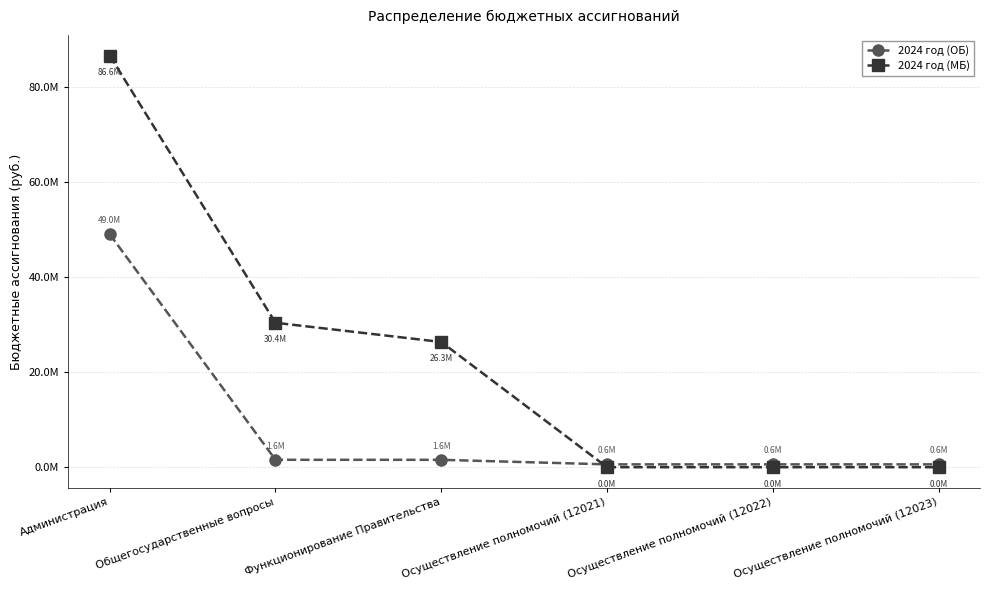

Is the value of 2024 год (МБ) at Осуществление полномочий (12021) greater than the value of 2024 год (ОБ) at Общегосударственные вопросы?

No